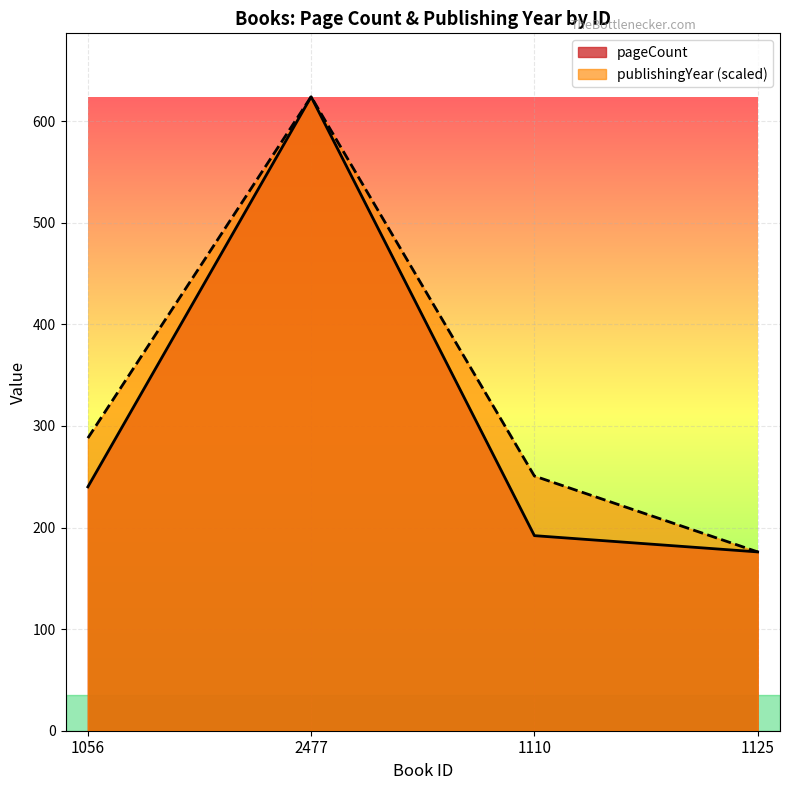

The pageCount series shows 240.0 at 1056. True or false?

True